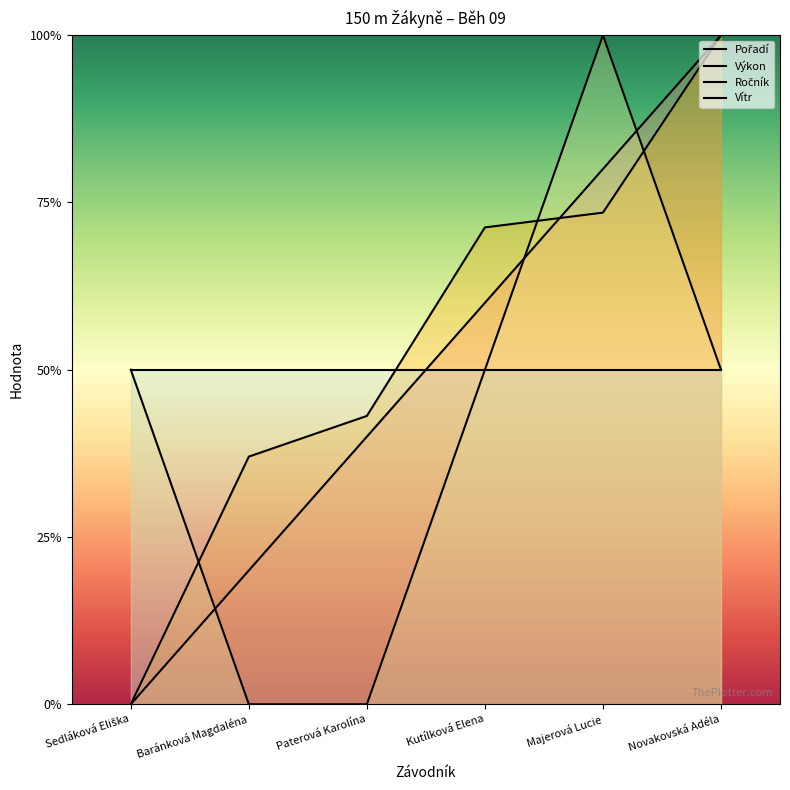

Does the chart display data point markers on the line(s)?

No